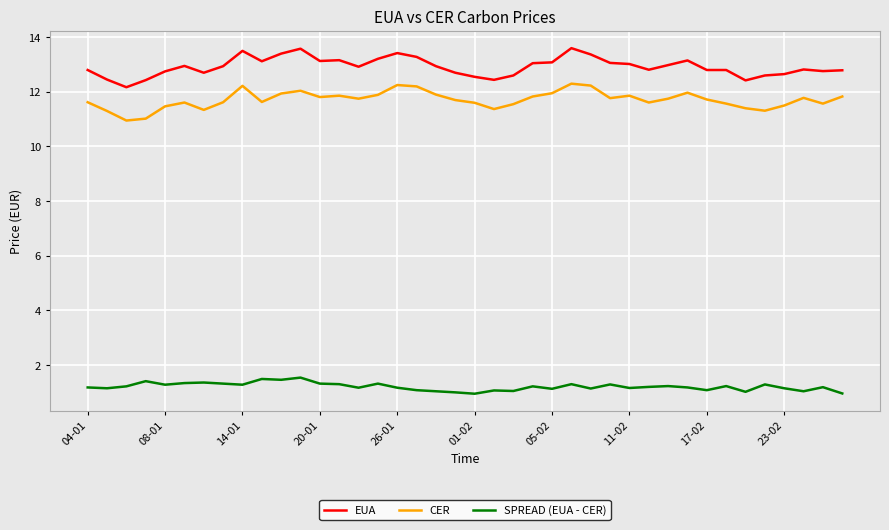

Which series has the largest total across all categories?

EUA